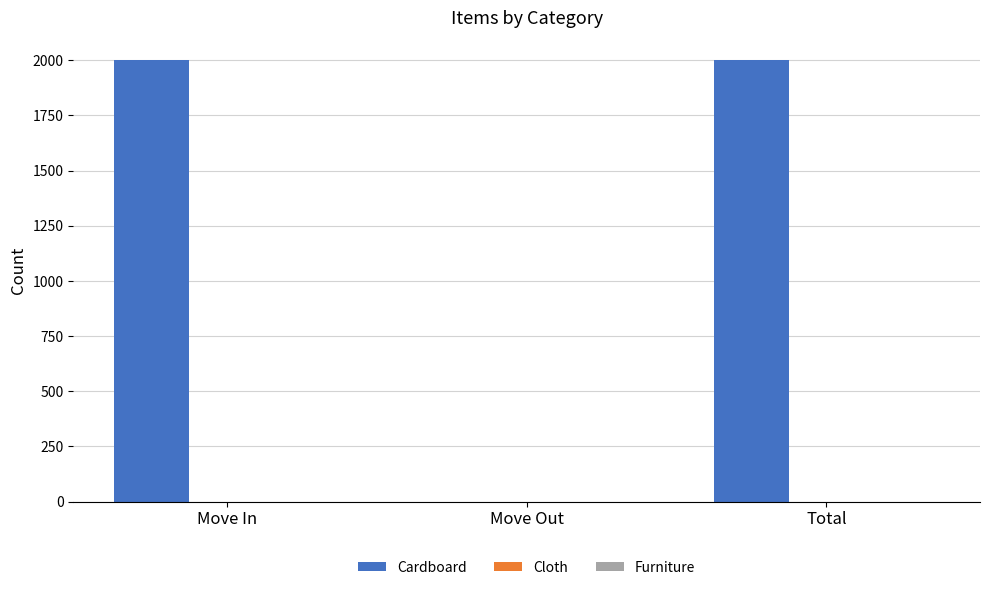

What is the greatest value displayed?

2002